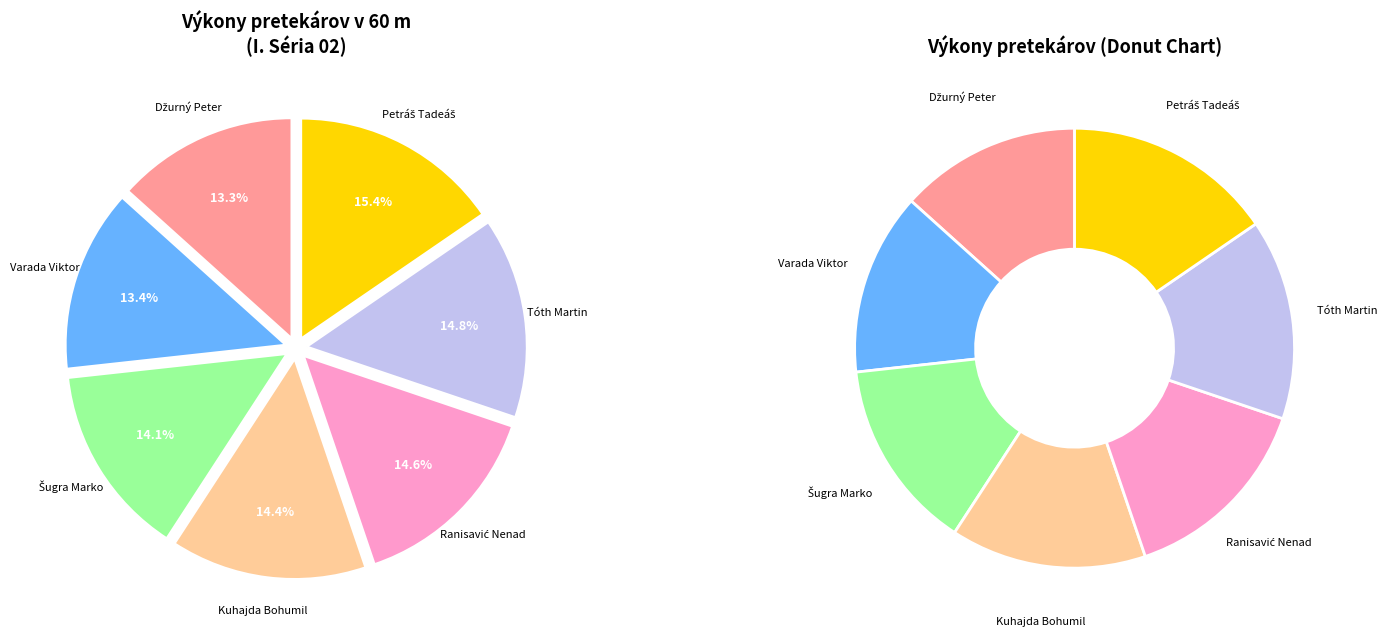

Does any single category account for the majority?

No